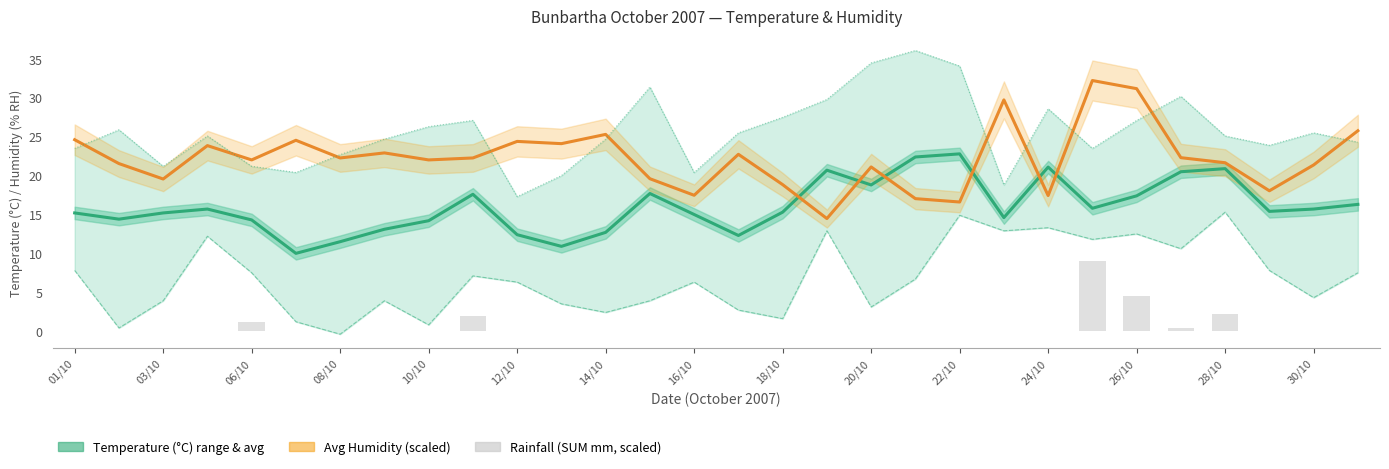

Between 26/10 and 28/10, which is larger?

28/10